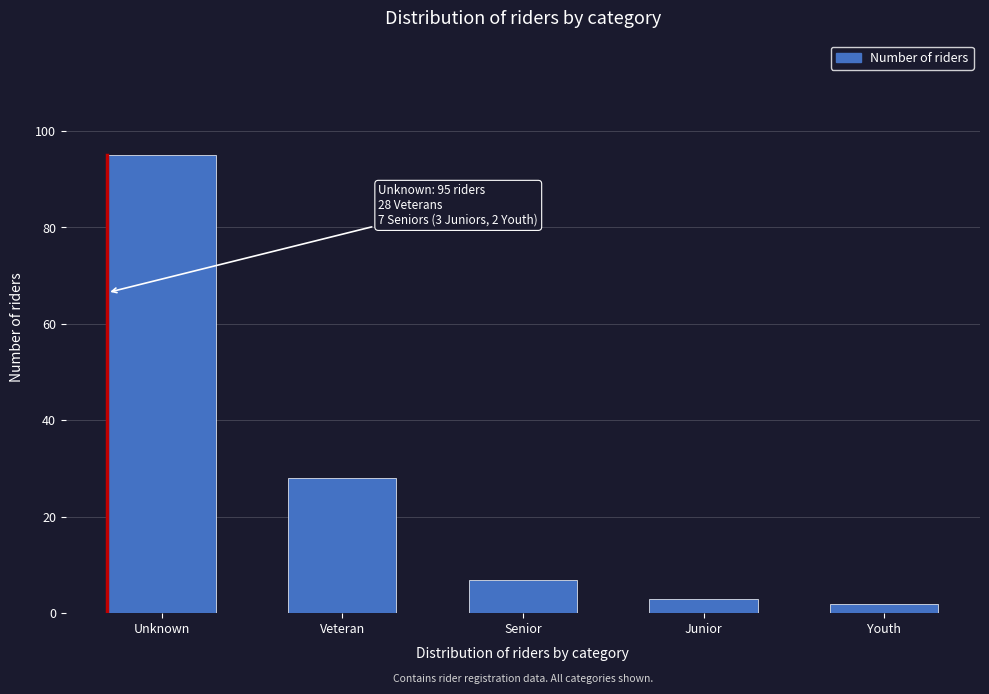

Reading left to right, list all the values displayed in this chart.

Unknown=95	Veteran=28	Senior=7	Junior=3	Youth=2